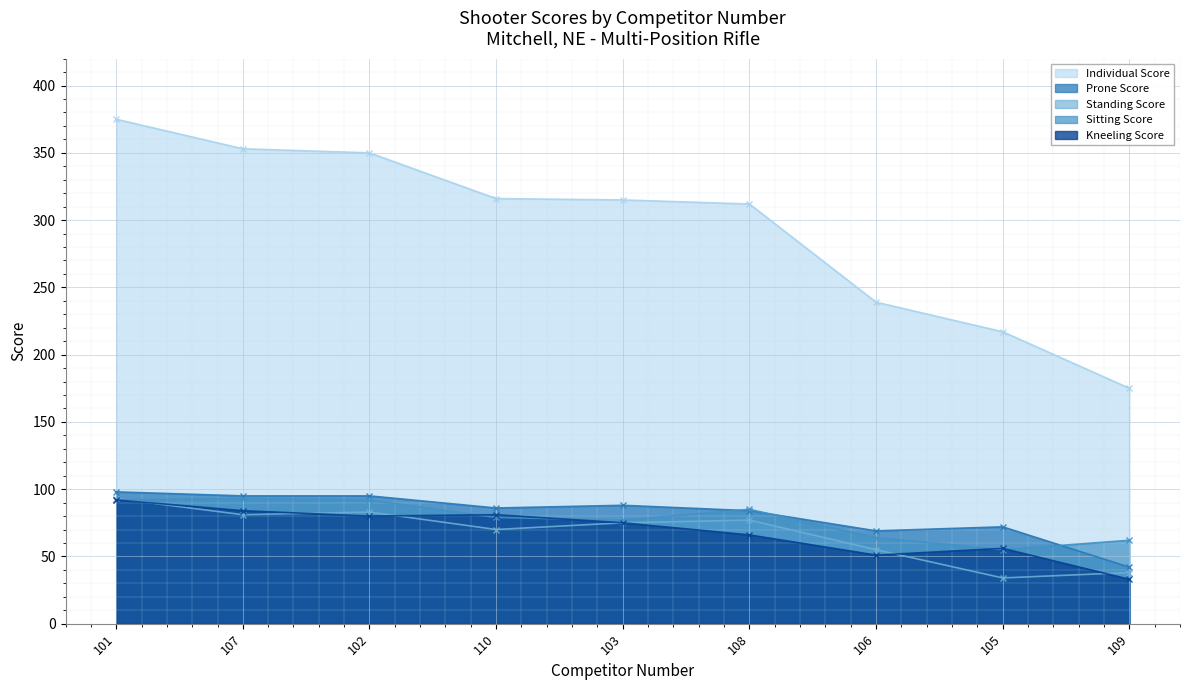

At which label is Kneeling Score closest to 62?

108